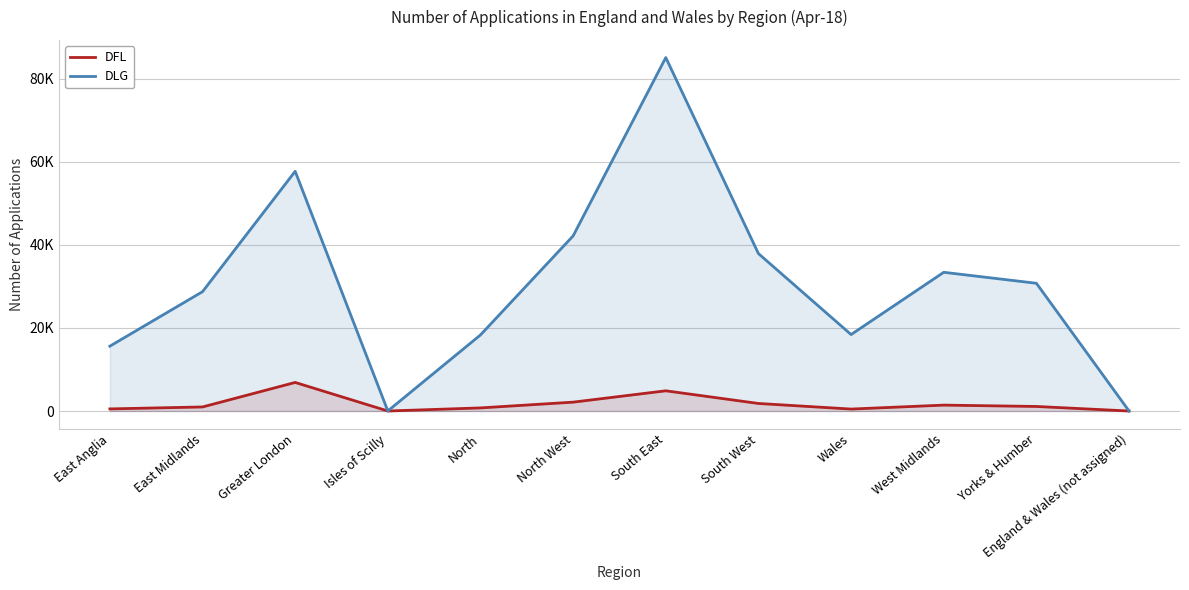

The DFL series shows 1 at Isles of Scilly. True or false?

True